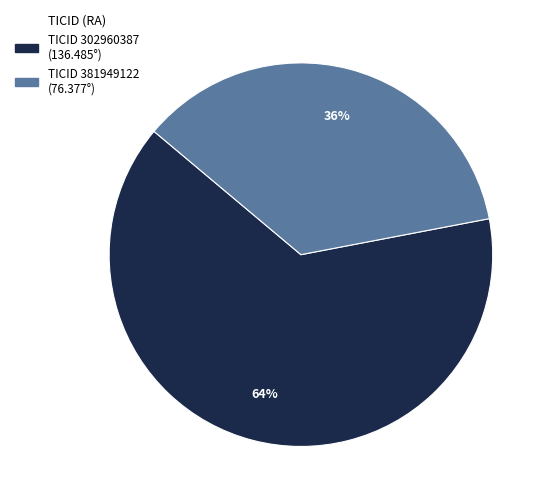

To the nearest percent, what is the difference between the largest and smallest slice percentages?

28%